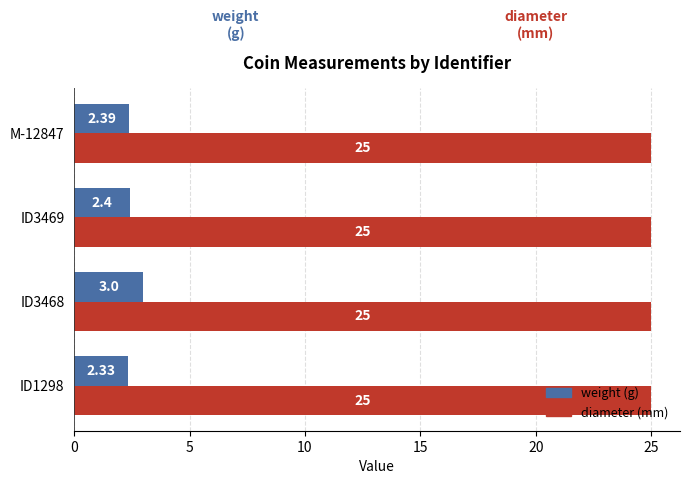

Which series changed the most between ID1298 and ID3468?

weight (g)